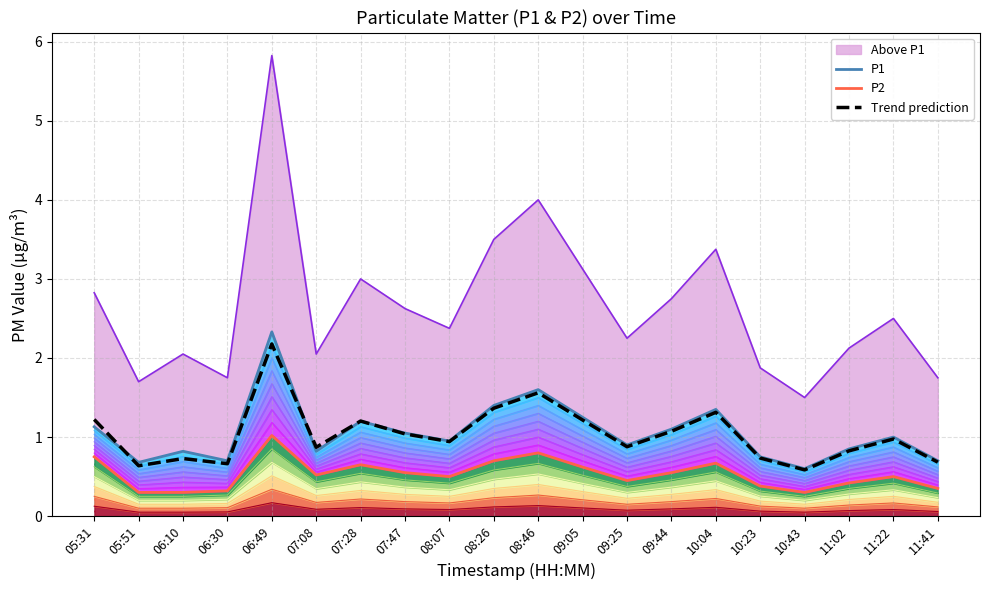

Rank the series at 11:22 from highest to lowest value.

P1, Trend prediction, P2